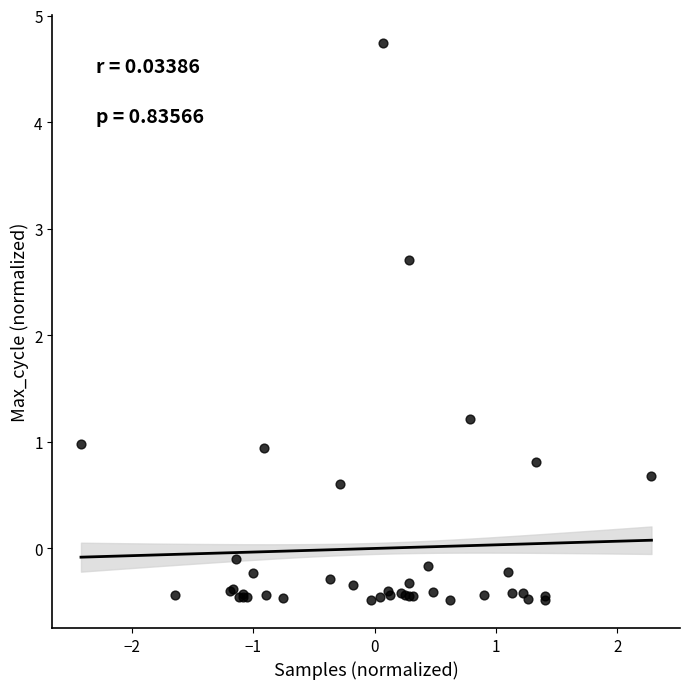

What Y value in the scatter plot is closest to 2?

2.7